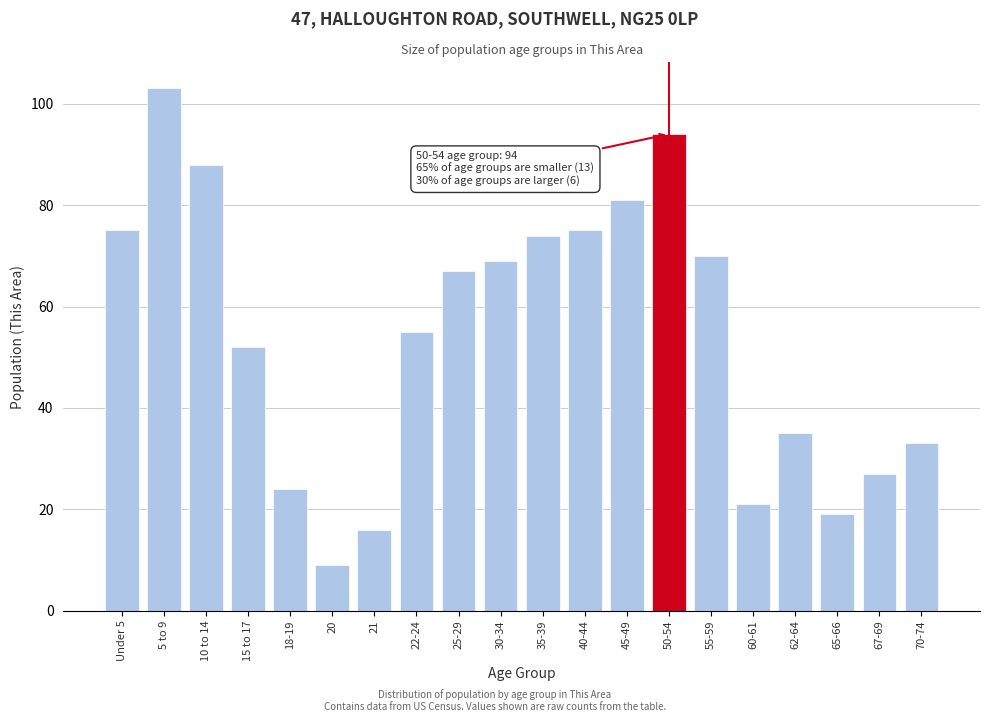

Reading right to left, extract all data points from this chart.

33	27	19	35	21	70	94	81	75	74	69	67	55	16	9	24	52	88	103	75